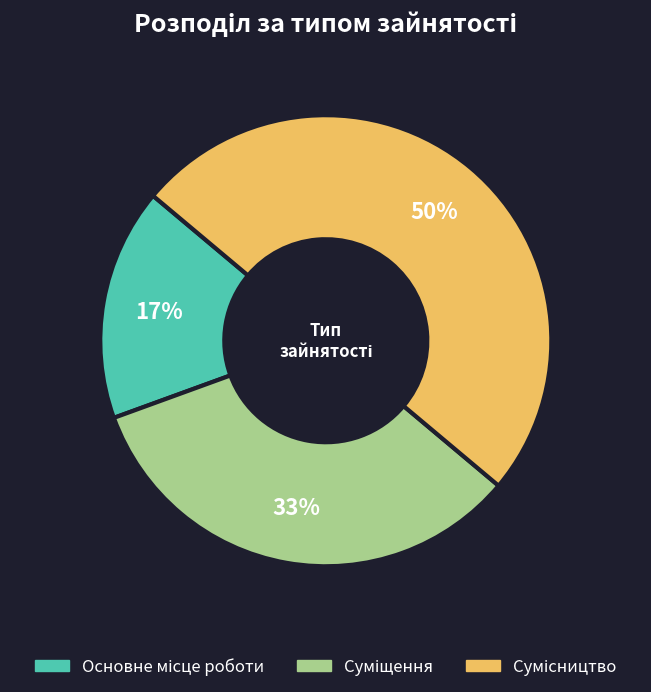

To the nearest percent, what is the difference between the largest and smallest slice percentages?

33%